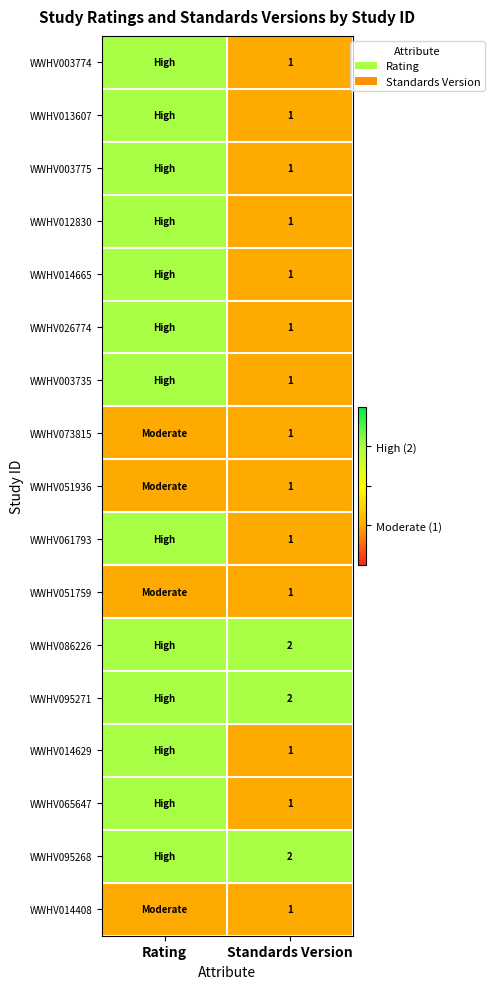

The WWHV086226 series shows 1 at Standards Version. True or false?

False